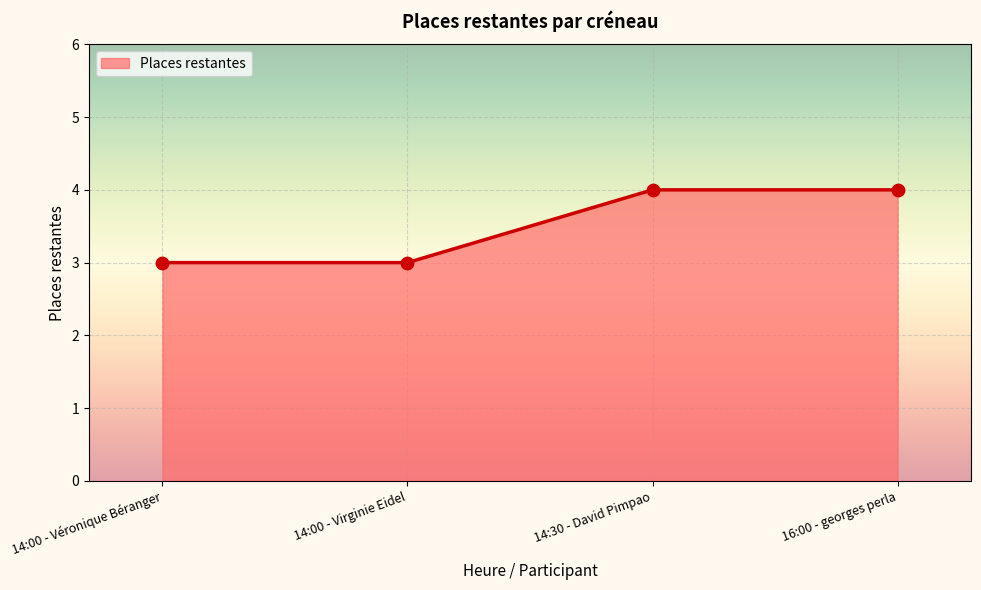

What is the ratio of the value at 16:00 - georges perla to the value at 14:30 - David Pimpao?

1.0